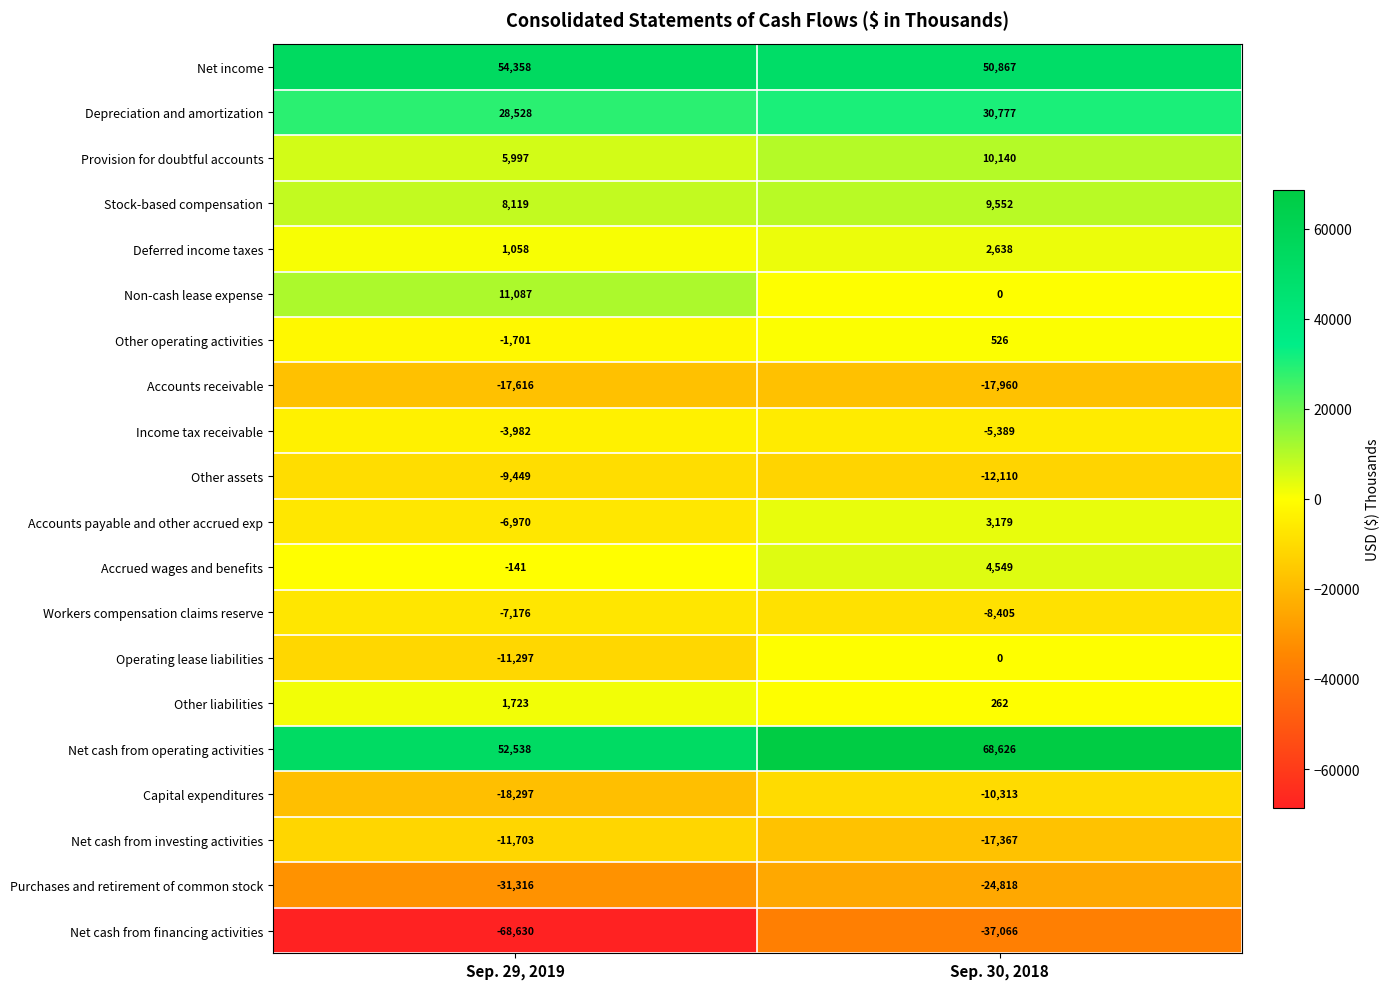

True or false: Operating lease liabilities has a value of -11297 at Sep. 29, 2019.

True